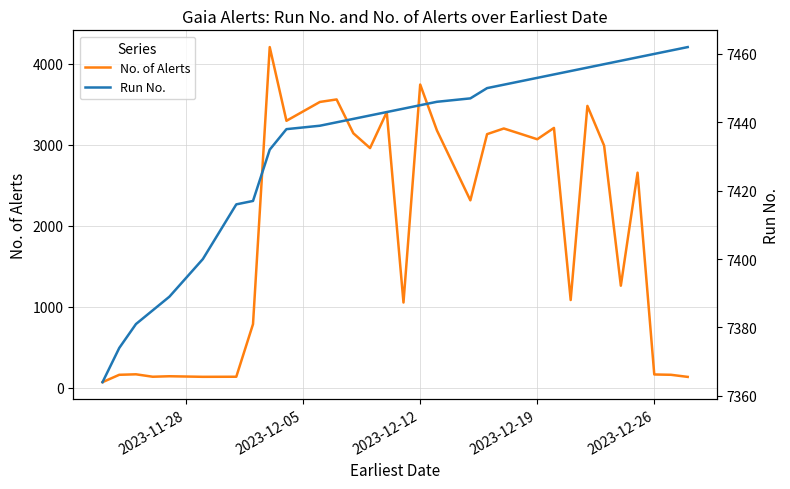

List the series in order of their peak value, highest first.

Run No., No. of Alerts